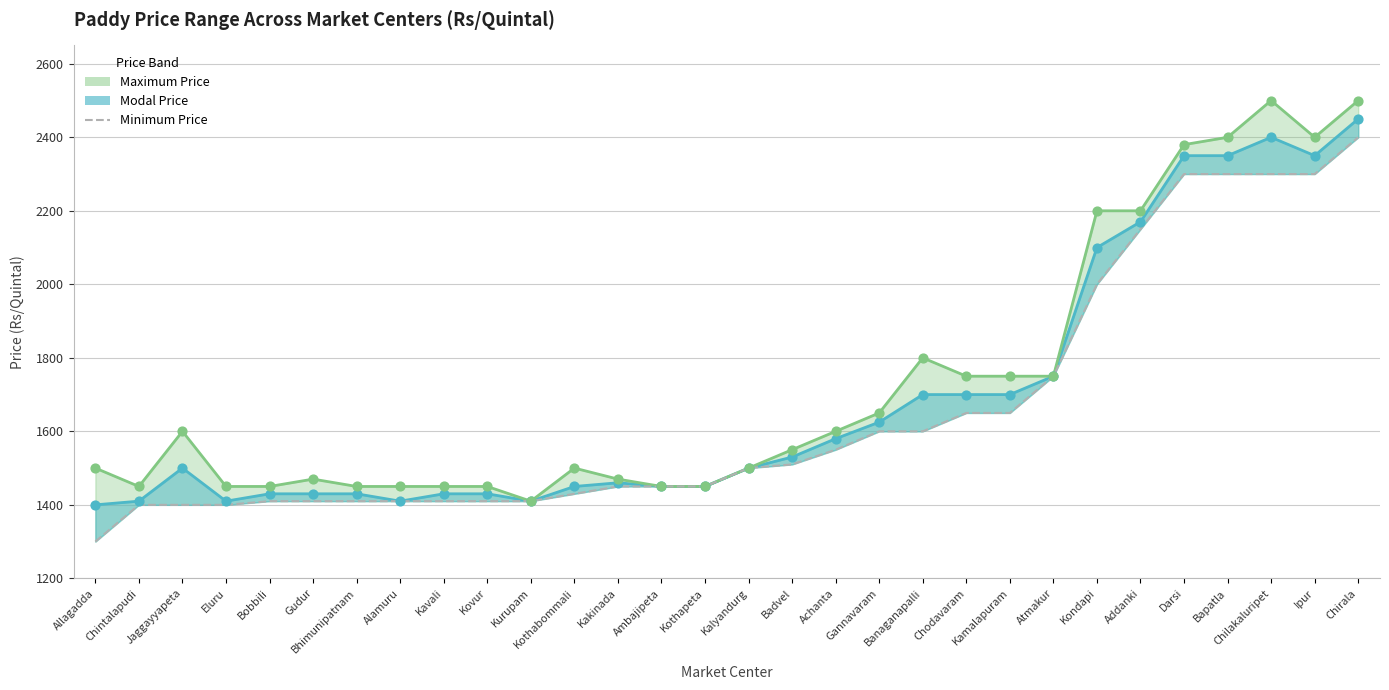

What are all the series names shown in the legend?

Minimum Price, Modal Price, Maximum Price